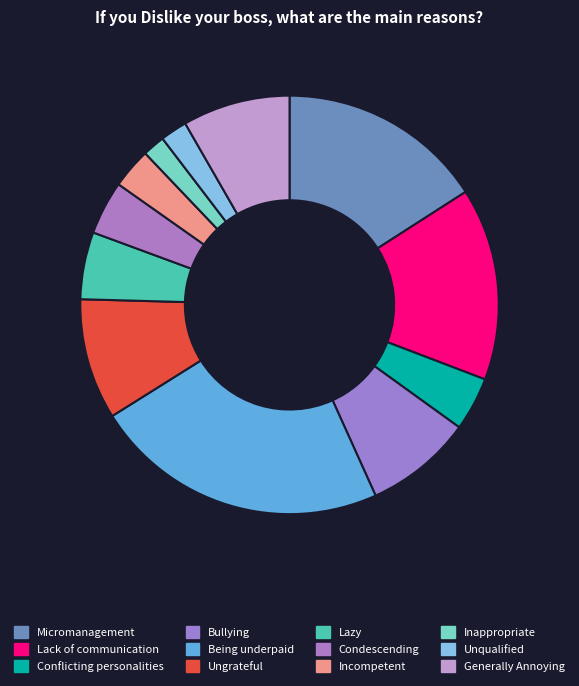

How many slices are in this pie chart?

12